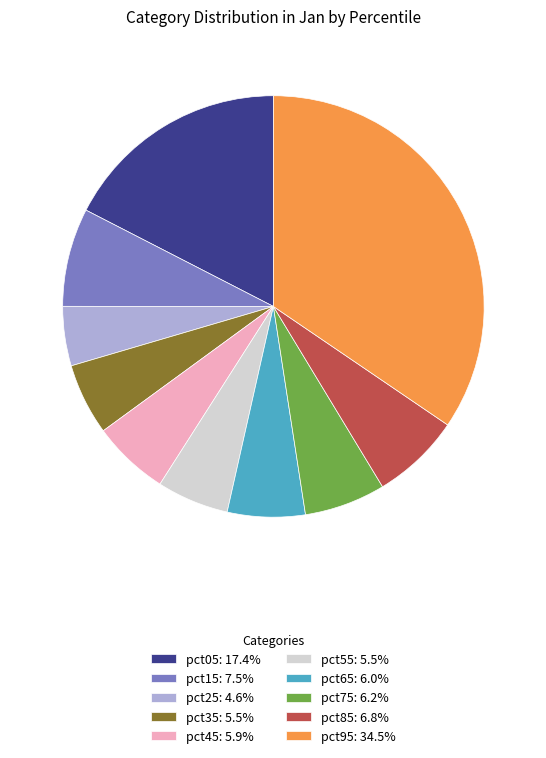

Combined, do pct35: 5.5% and pct95: 34.5% account for over 50%?

No